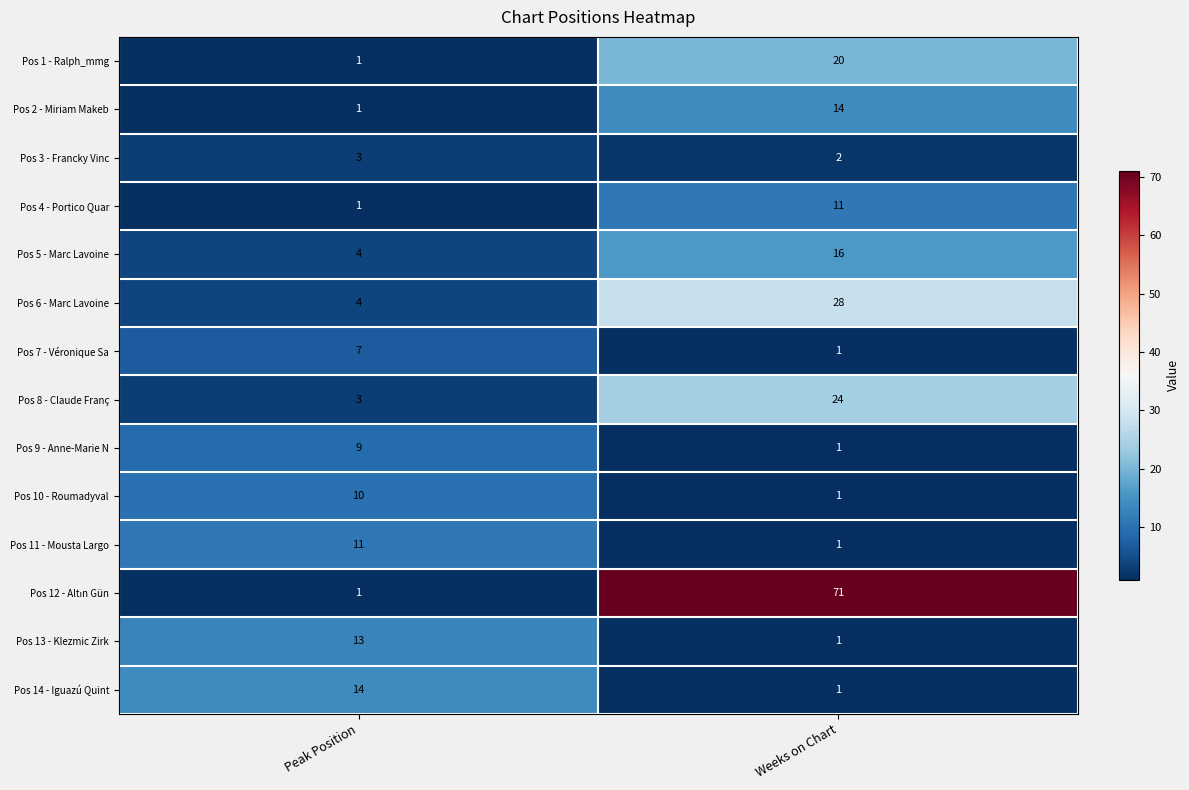

How many data points in Pos 13 - Klezmic Zirk are less than 13?

1